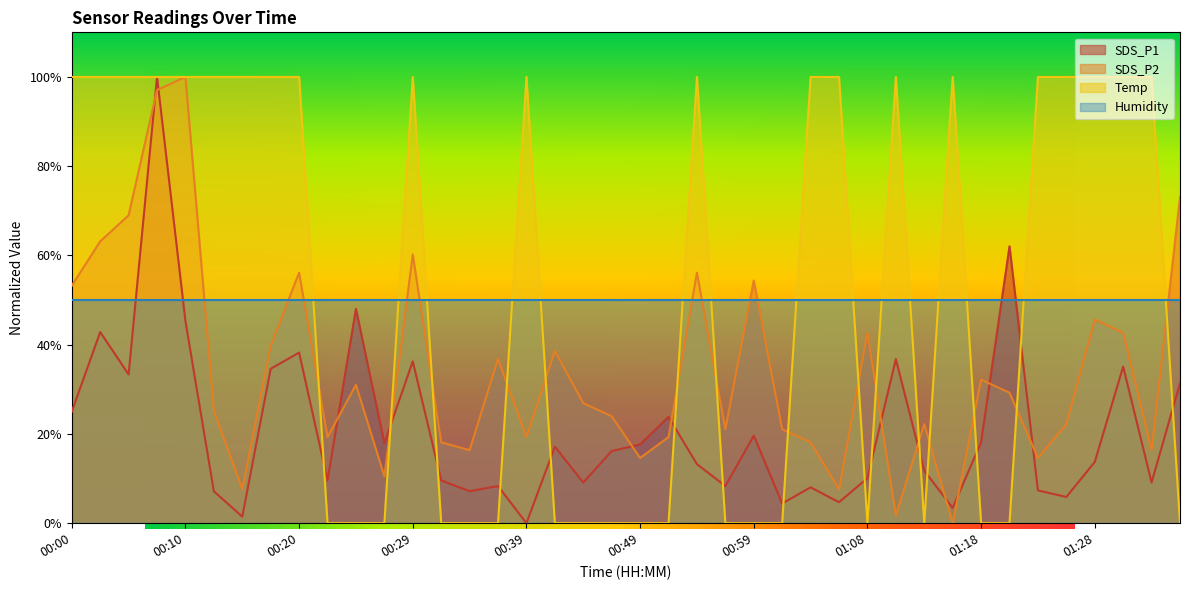

What is the maximum value shown in the chart?

100.0